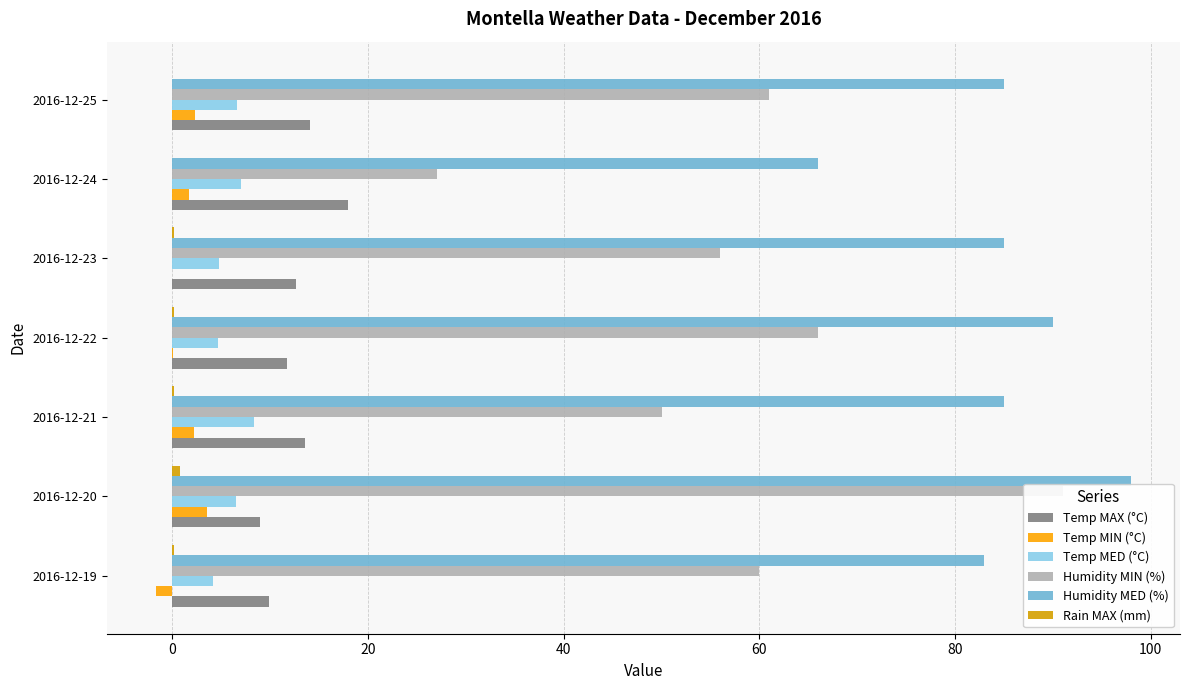

Which series has the largest total across all categories?

Humidity MED (%)